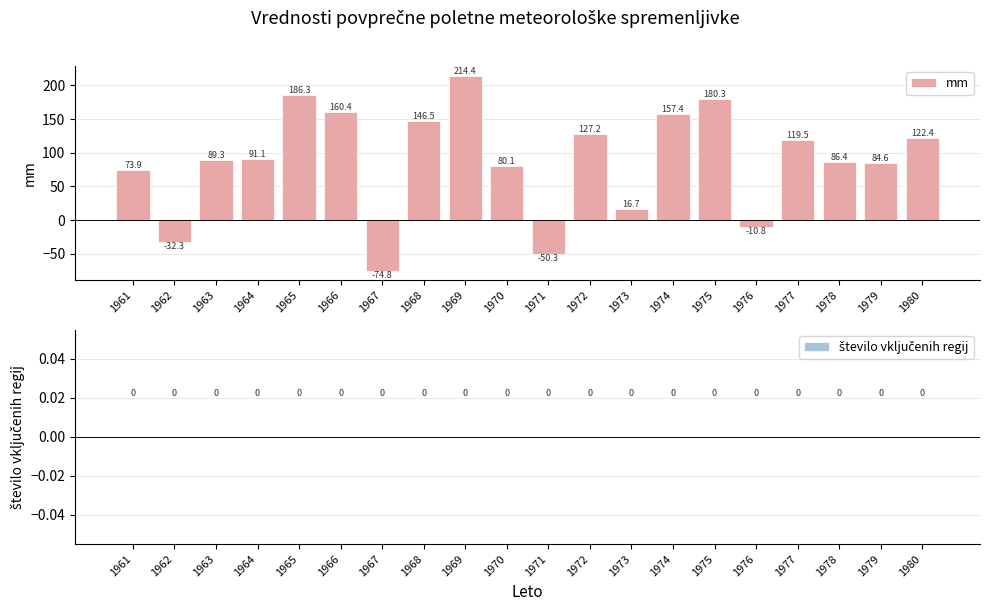

The chart shows a value of 209.3 at 1980. True or false?

False